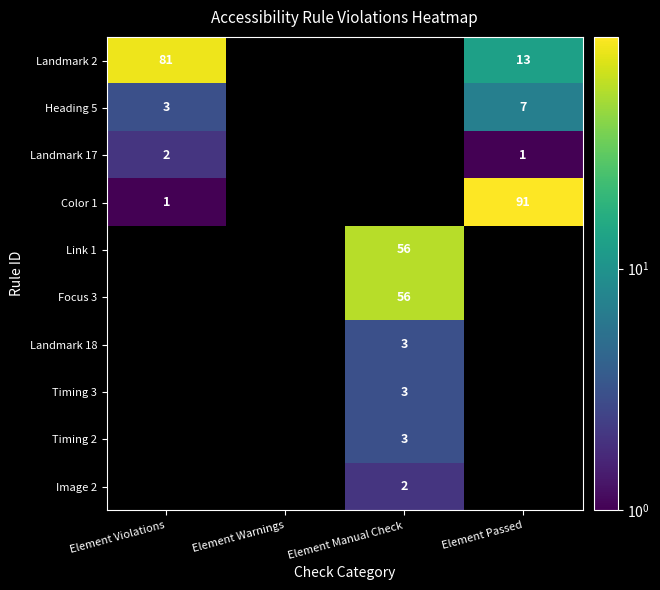

How many series are shown in this chart?

10